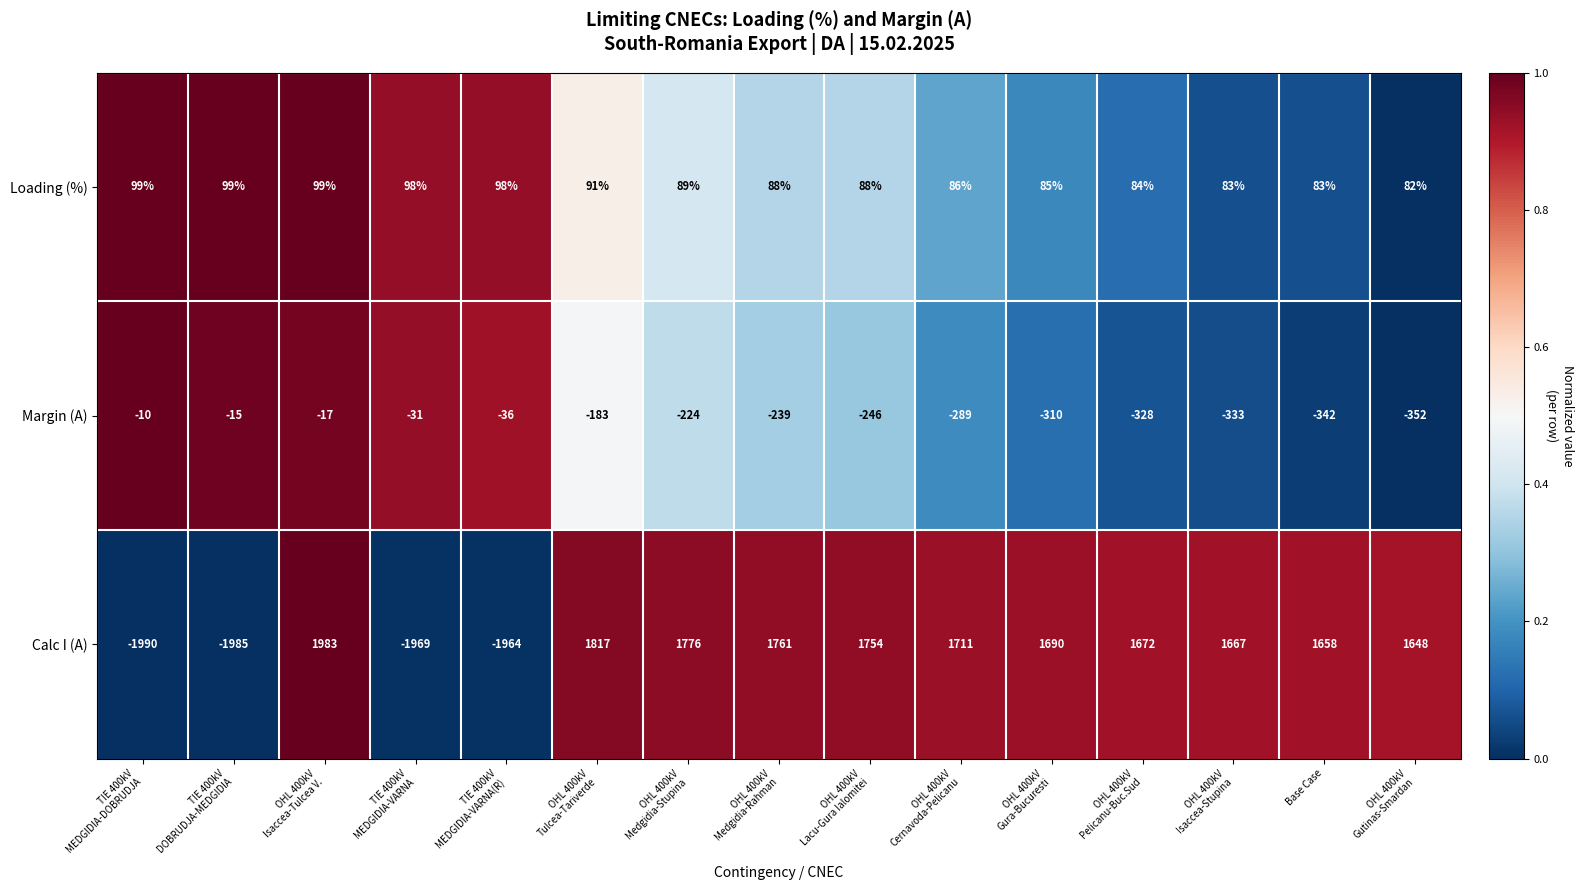

What is the difference between the maximum and minimum values in the Loading (%) series?

17